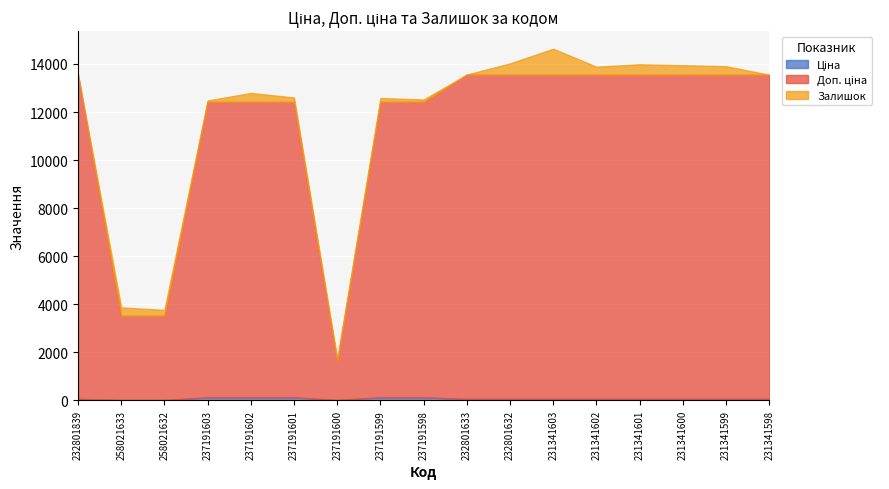

What is the highest value of the Ціна series?

123.0